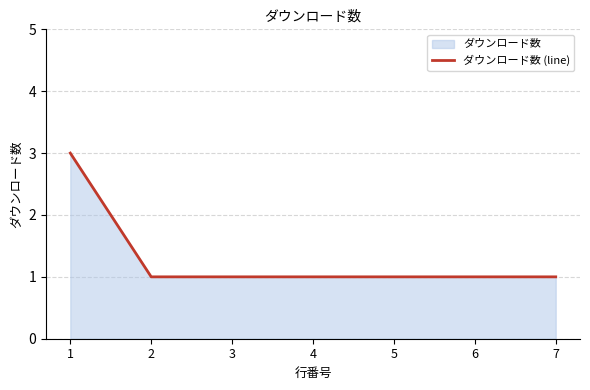

Which category has the highest value across all series?

1